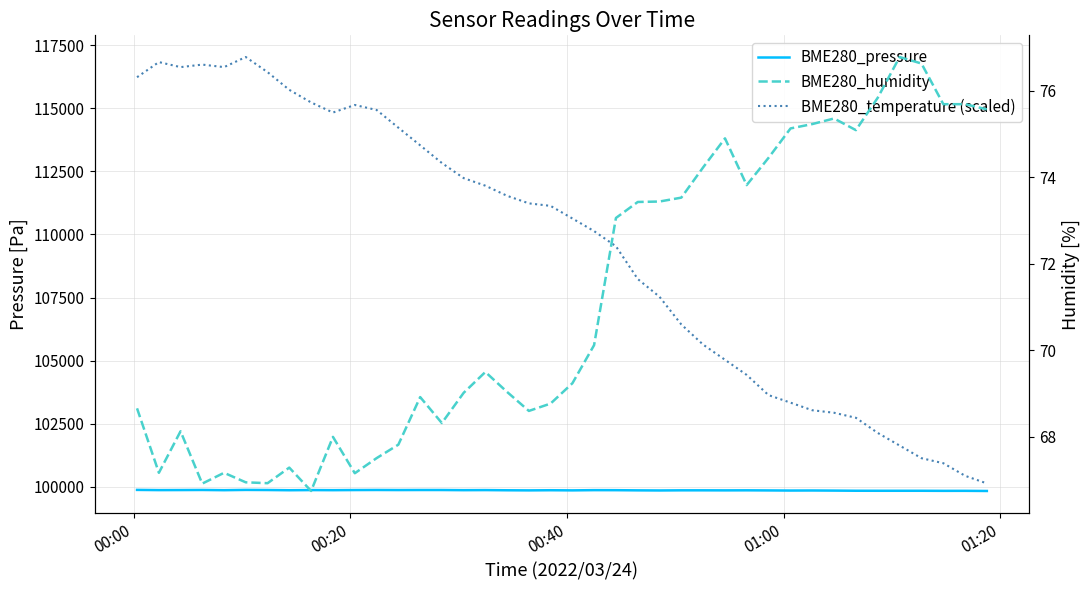

True or false: BME280_temperature (scaled) and BME280_humidity intersect in this chart.

False